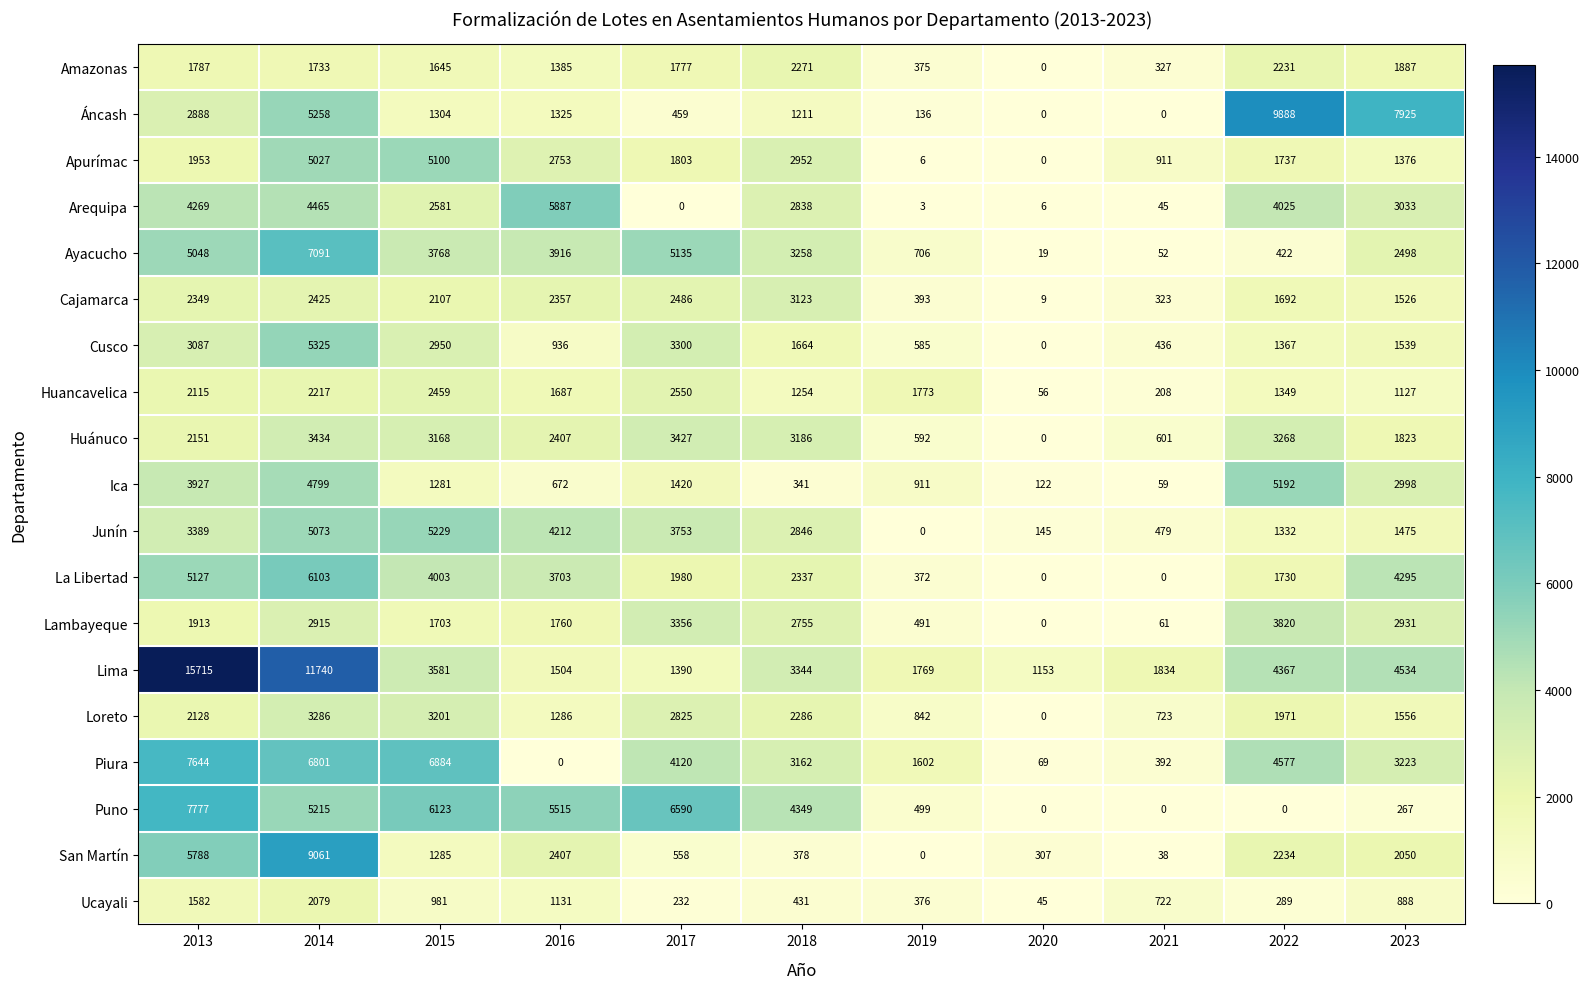

Which series has the largest total across all categories?

Lima